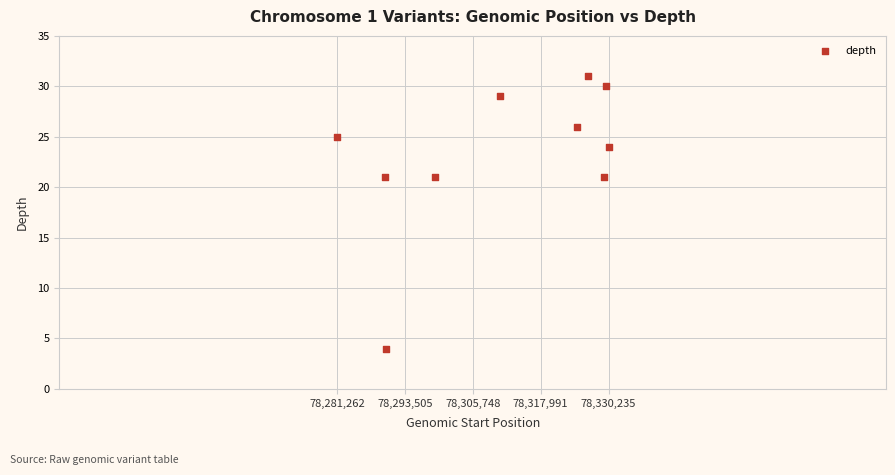

What is the average Y value?

23